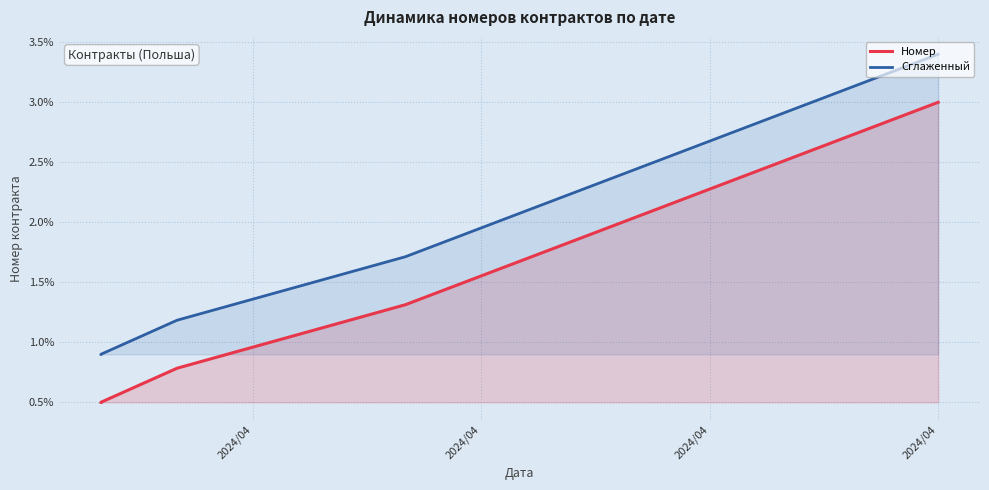

What are all the series names shown in the legend?

Номер, Сглаженный